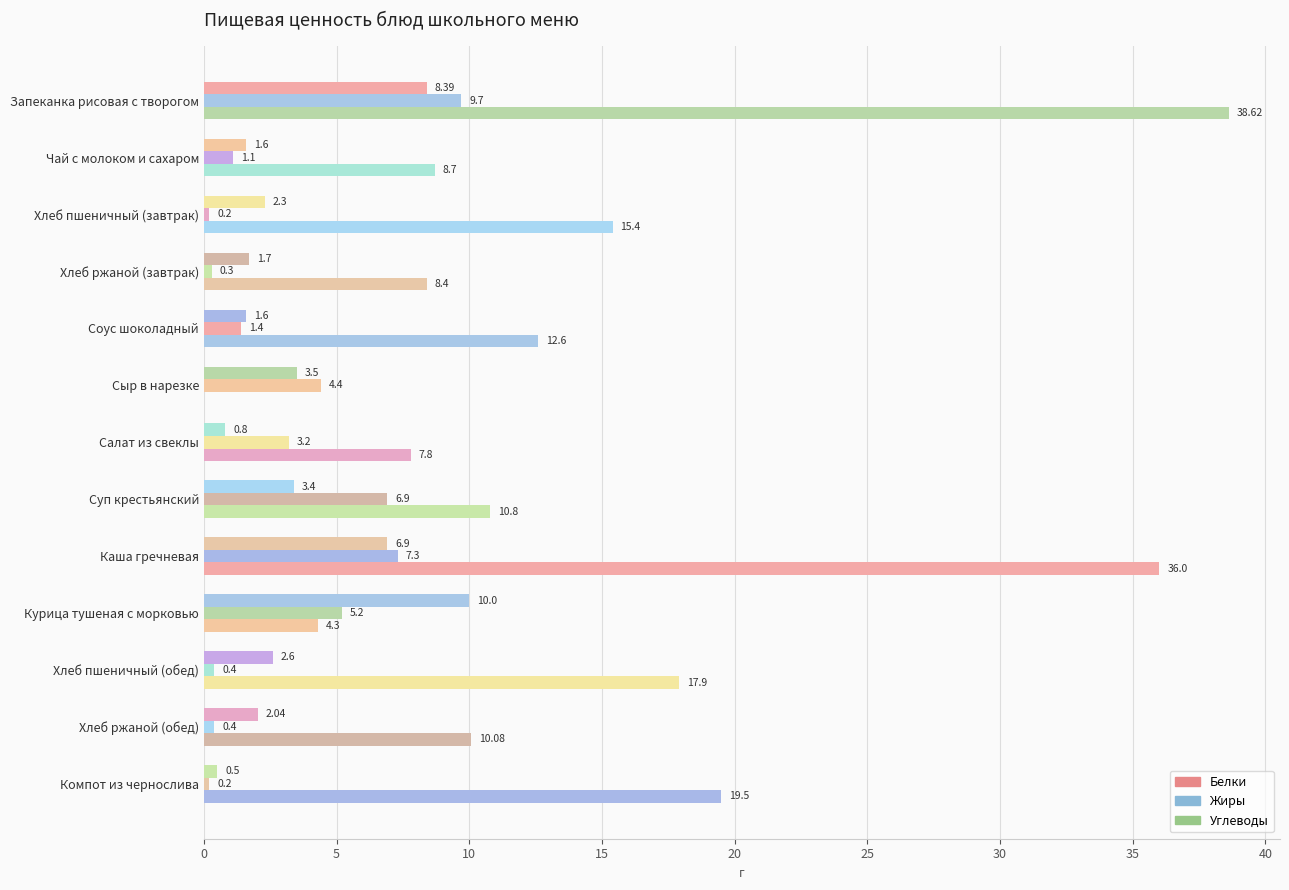

What is the difference between the maximum and minimum values in the Углеводы series?

38.6